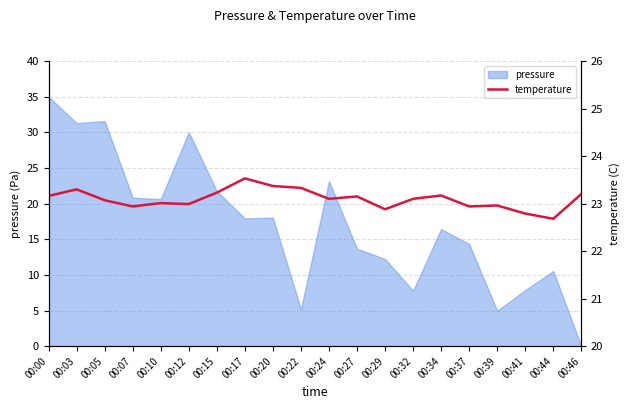

How many values are below 23?

7